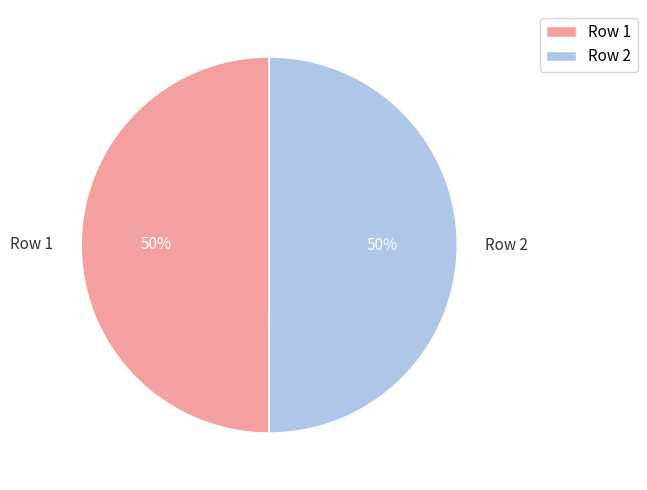

Is it true that Row 1 is 50% of the pie?

True